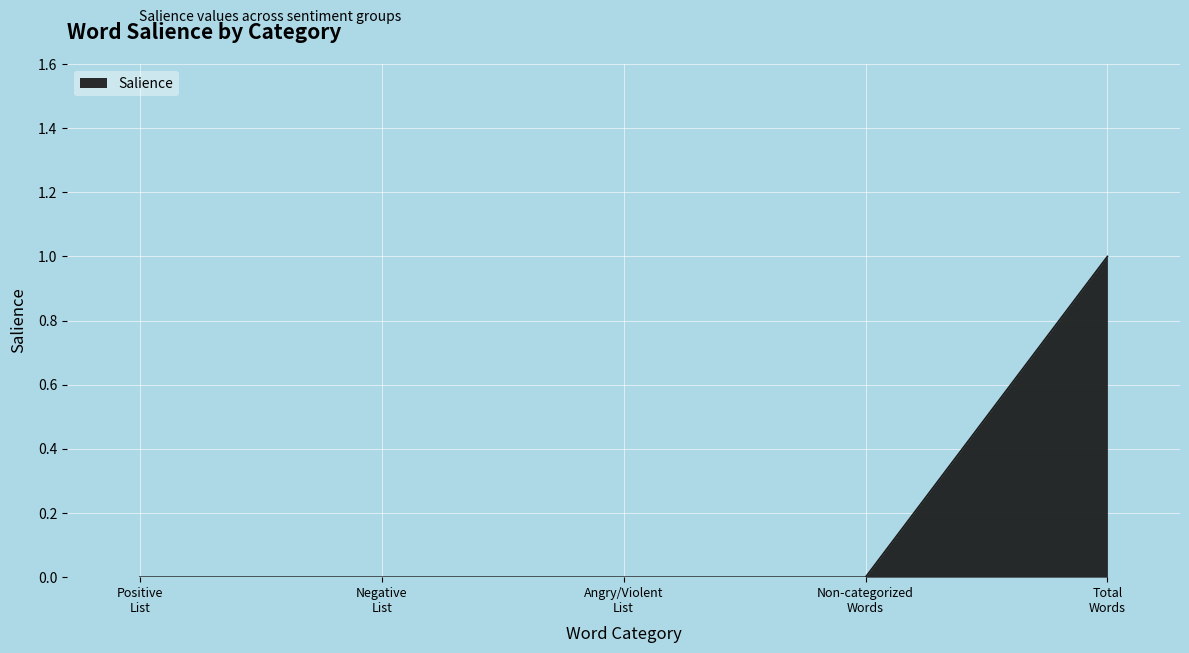

True or false: the data has more than 1 interior local peaks.

False